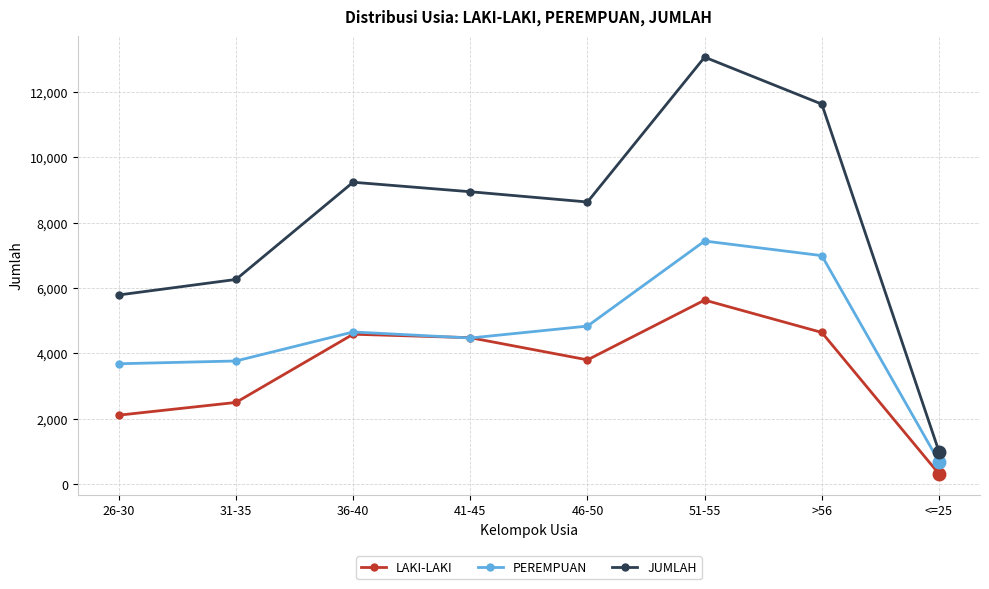

Is this an area chart (filled region under the line)?

No